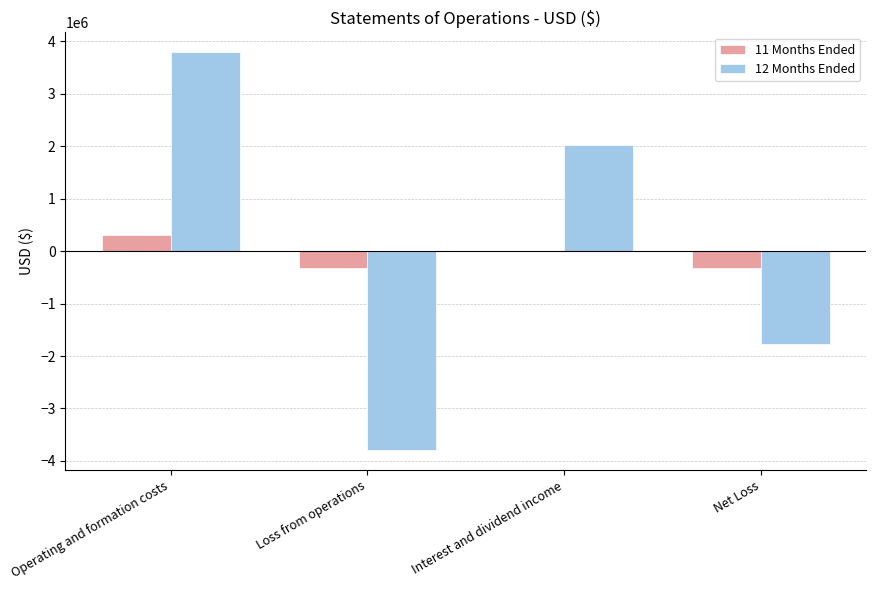

The 12 Months Ended series shows 3794176 at Operating and formation costs. True or false?

True